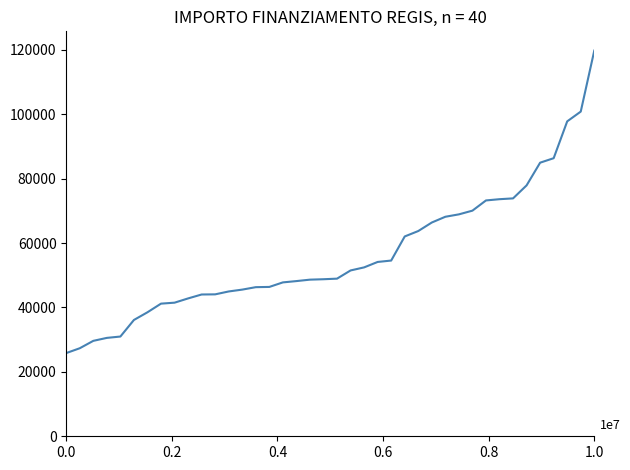

What is the difference between the maximum and minimum values?

93941.0